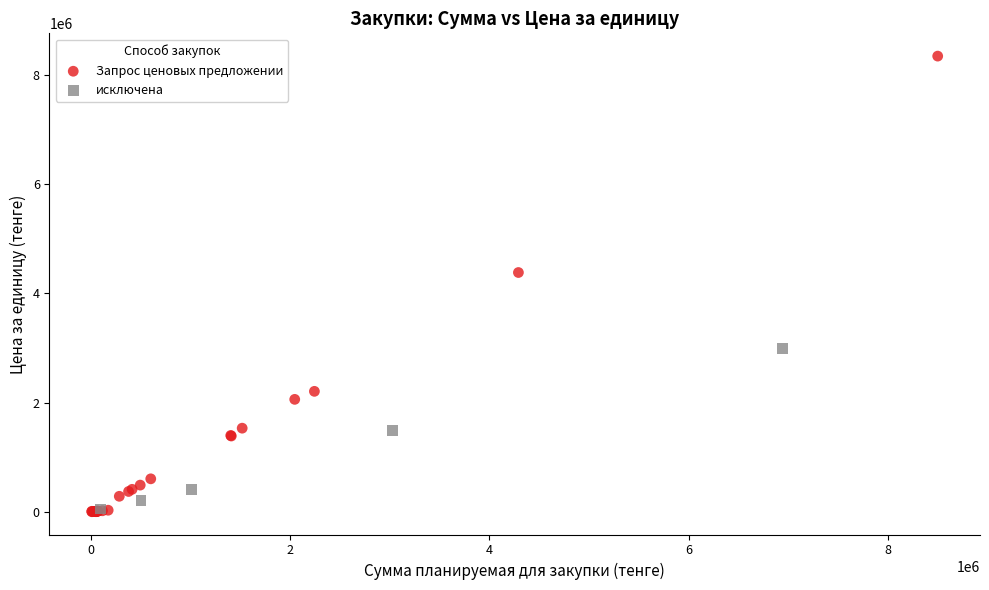

Which series reaches the maximum Y coordinate?

Запрос ценовых предложении